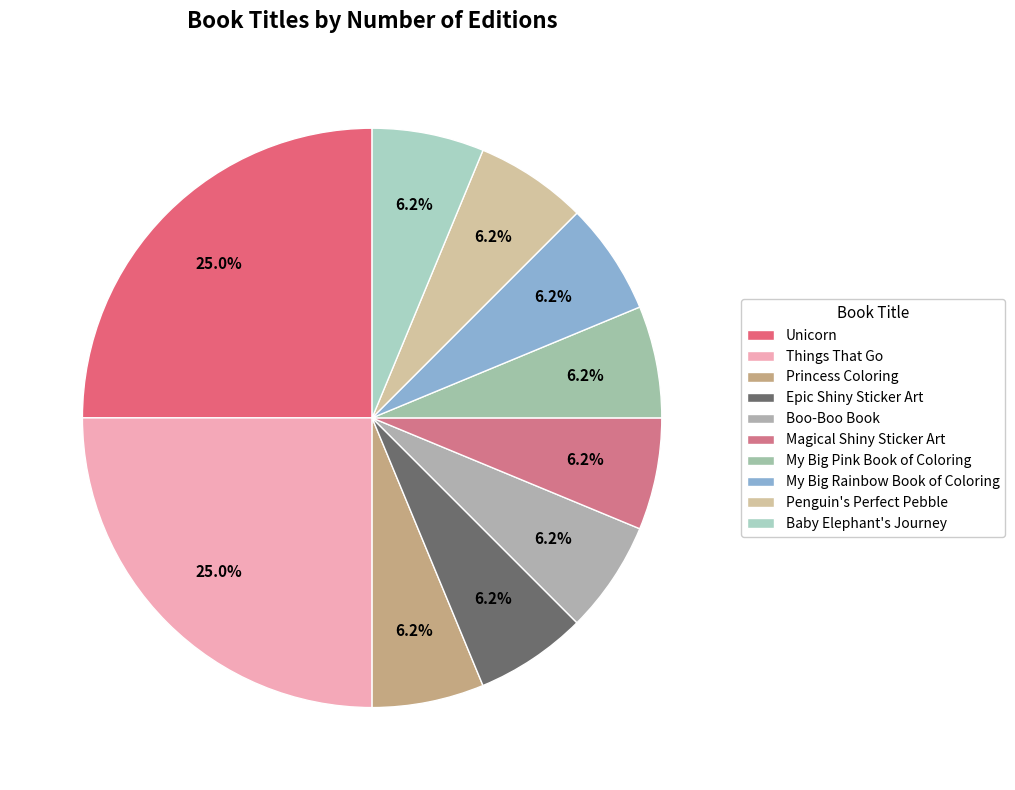

What is the change in value from Things That Go to Baby Elephant's Journey?

-3